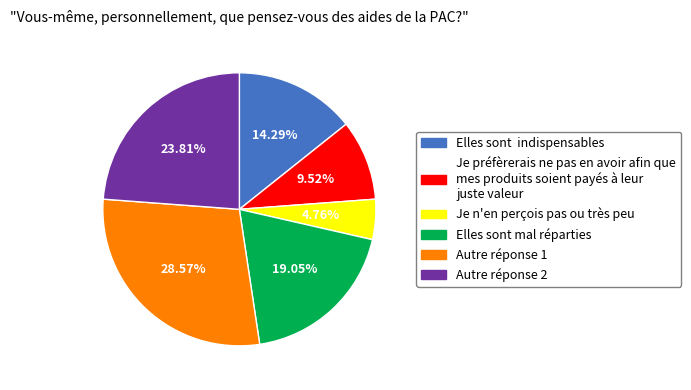

Does any single category account for the majority?

No